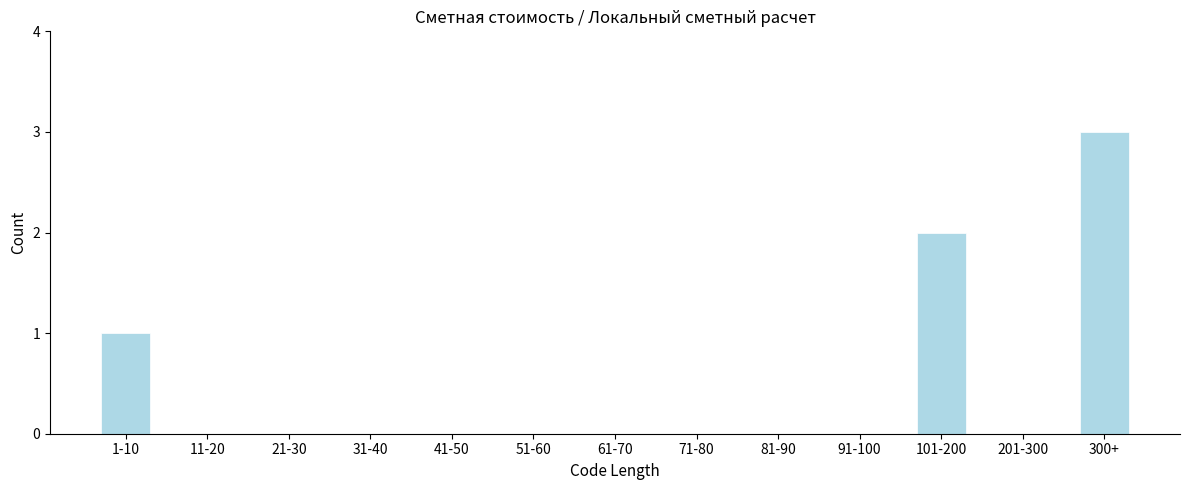

Reading left to right, list all the values displayed in this chart.

1-10=1	11-20=0	21-30=0	31-40=0	41-50=0	51-60=0	61-70=0	71-80=0	81-90=0	91-100=0	101-200=2	201-300=0	300+=3